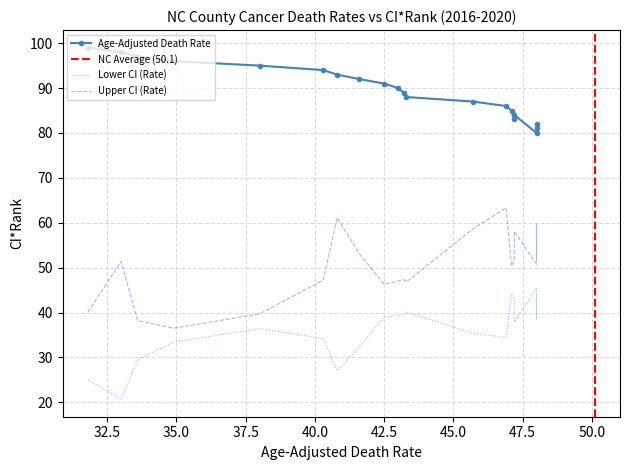

Rank the series at Cabarrus from lowest to highest value.

Lower CI (Rate), Age-Adjusted Death Rate, Upper CI (Rate), CI*Rank